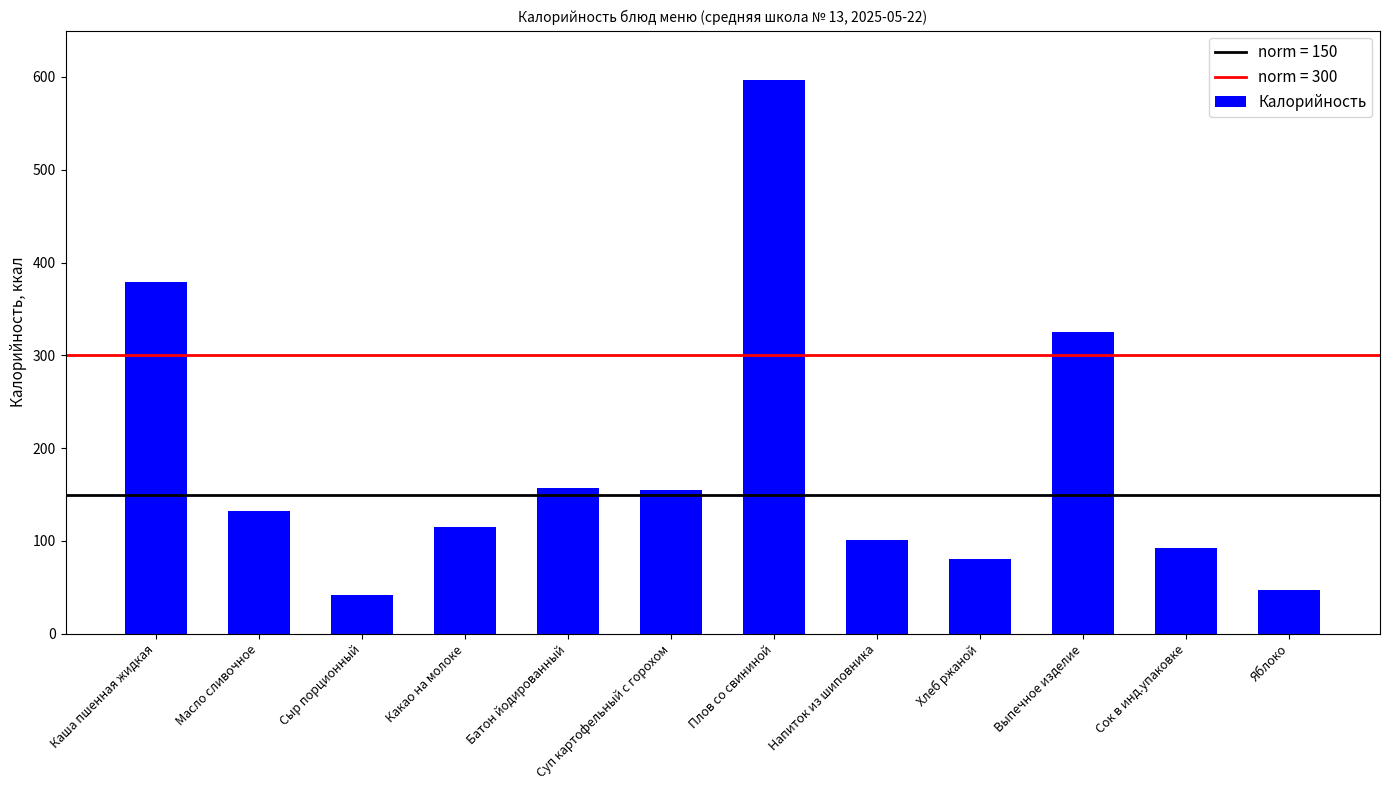

True or false: the data shows 101.2 at Напиток из шиповника.

True